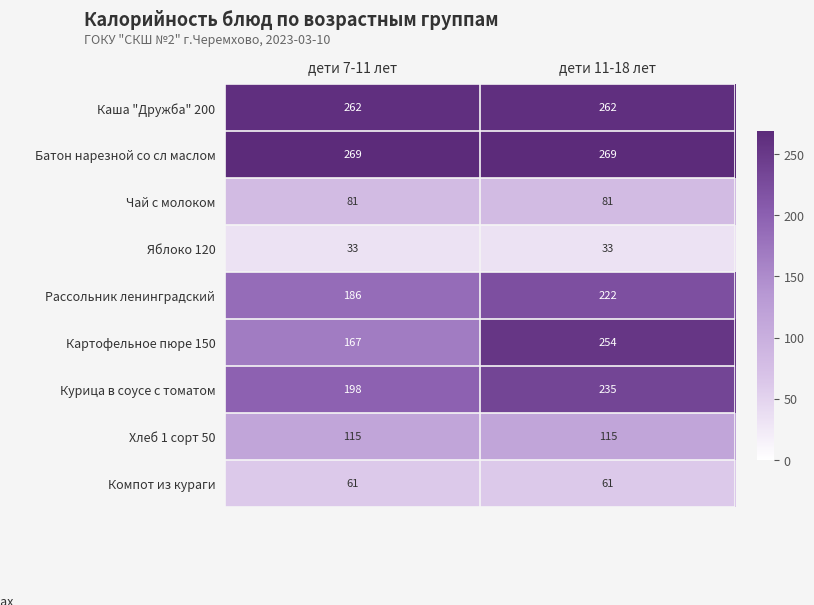

Which series has the widest spread of values?

Картофельное пюре 150